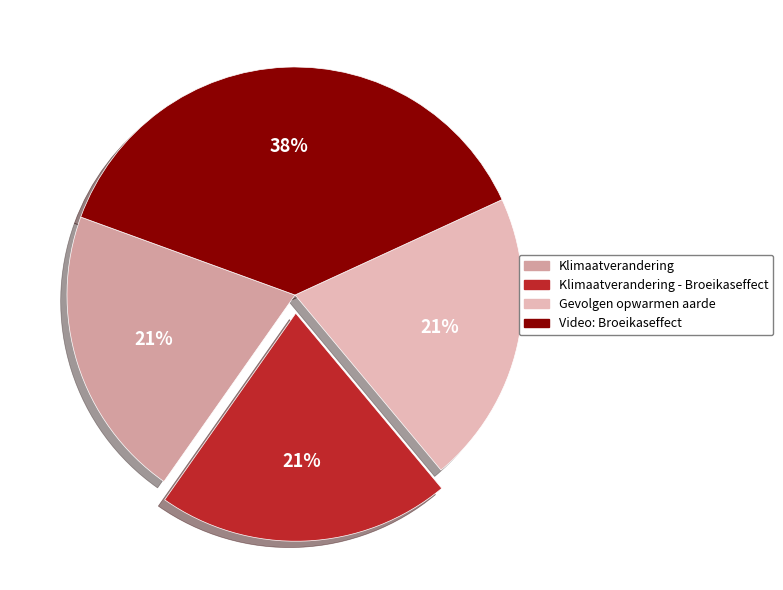

How many slices are in this pie chart?

4